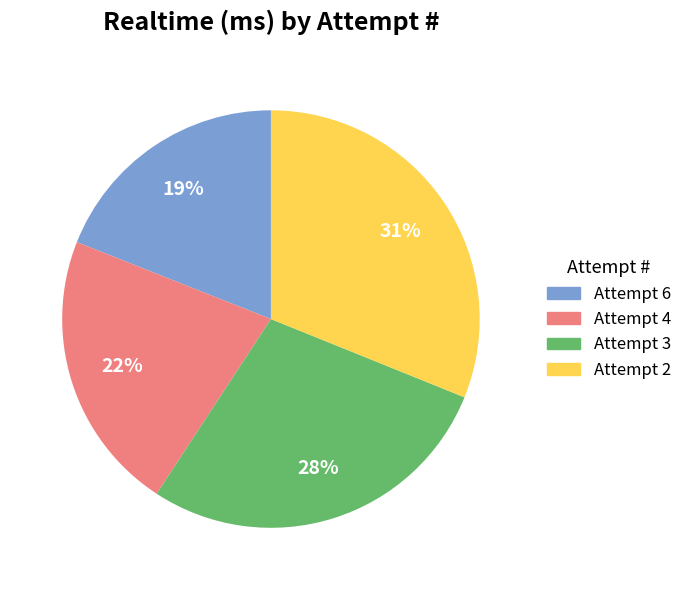

What is the largest slice in the pie chart?

Attempt 2